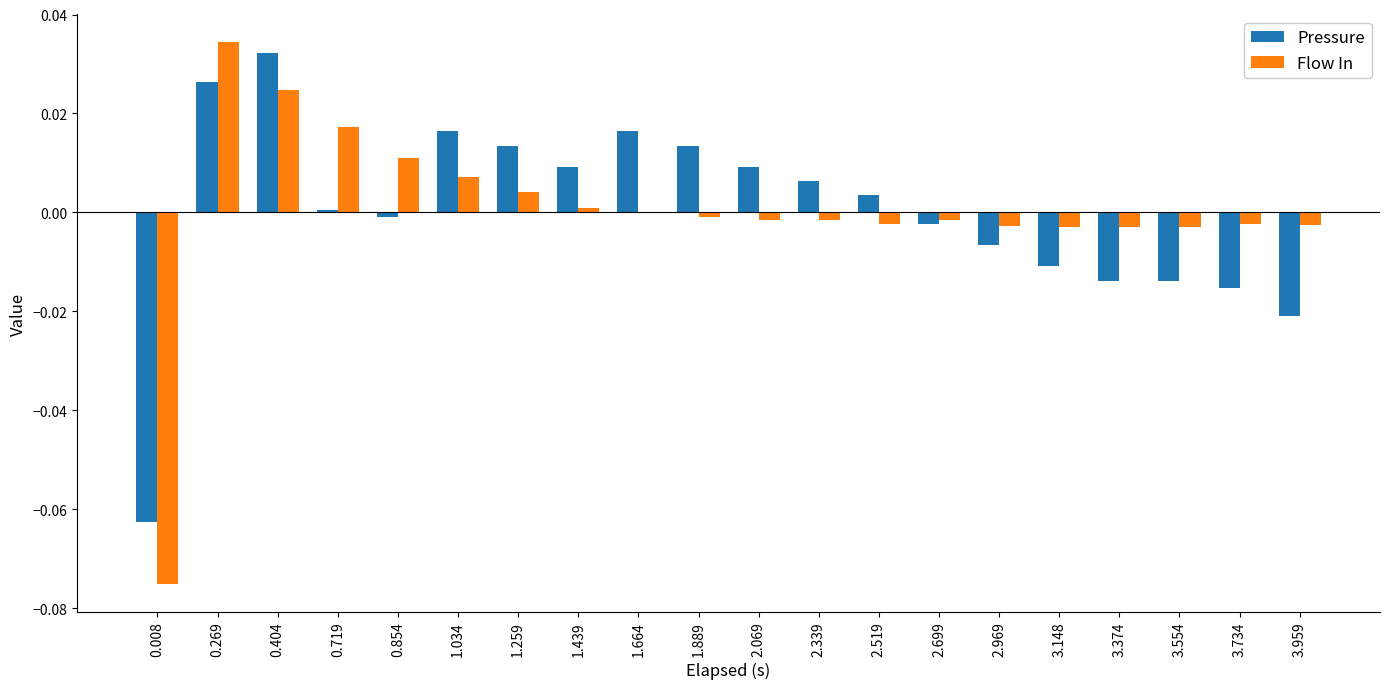

Which series changed the most between 0.269 and 1.664?

Flow In